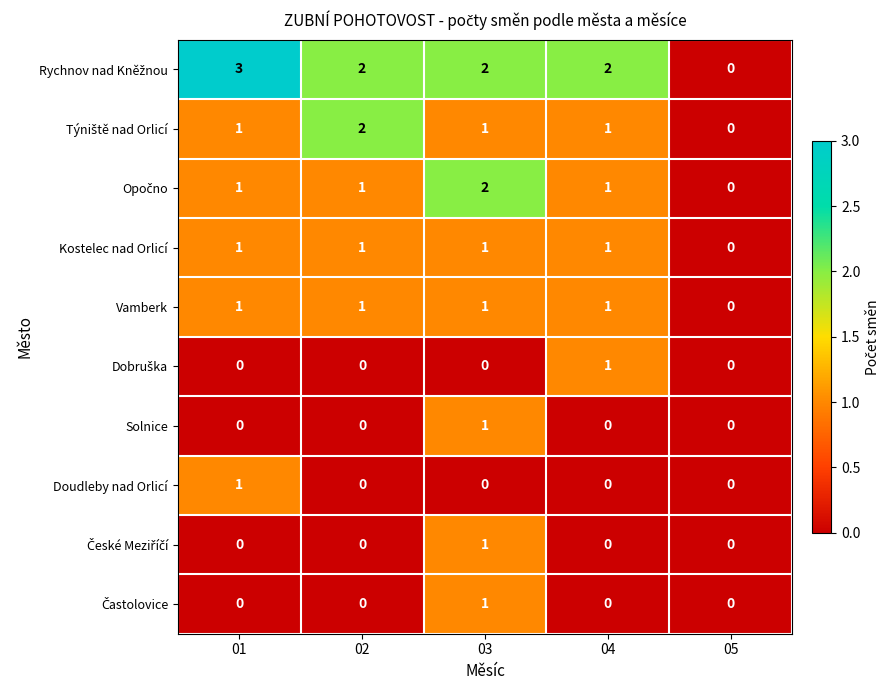

At which category is the sum across all series the highest?

03